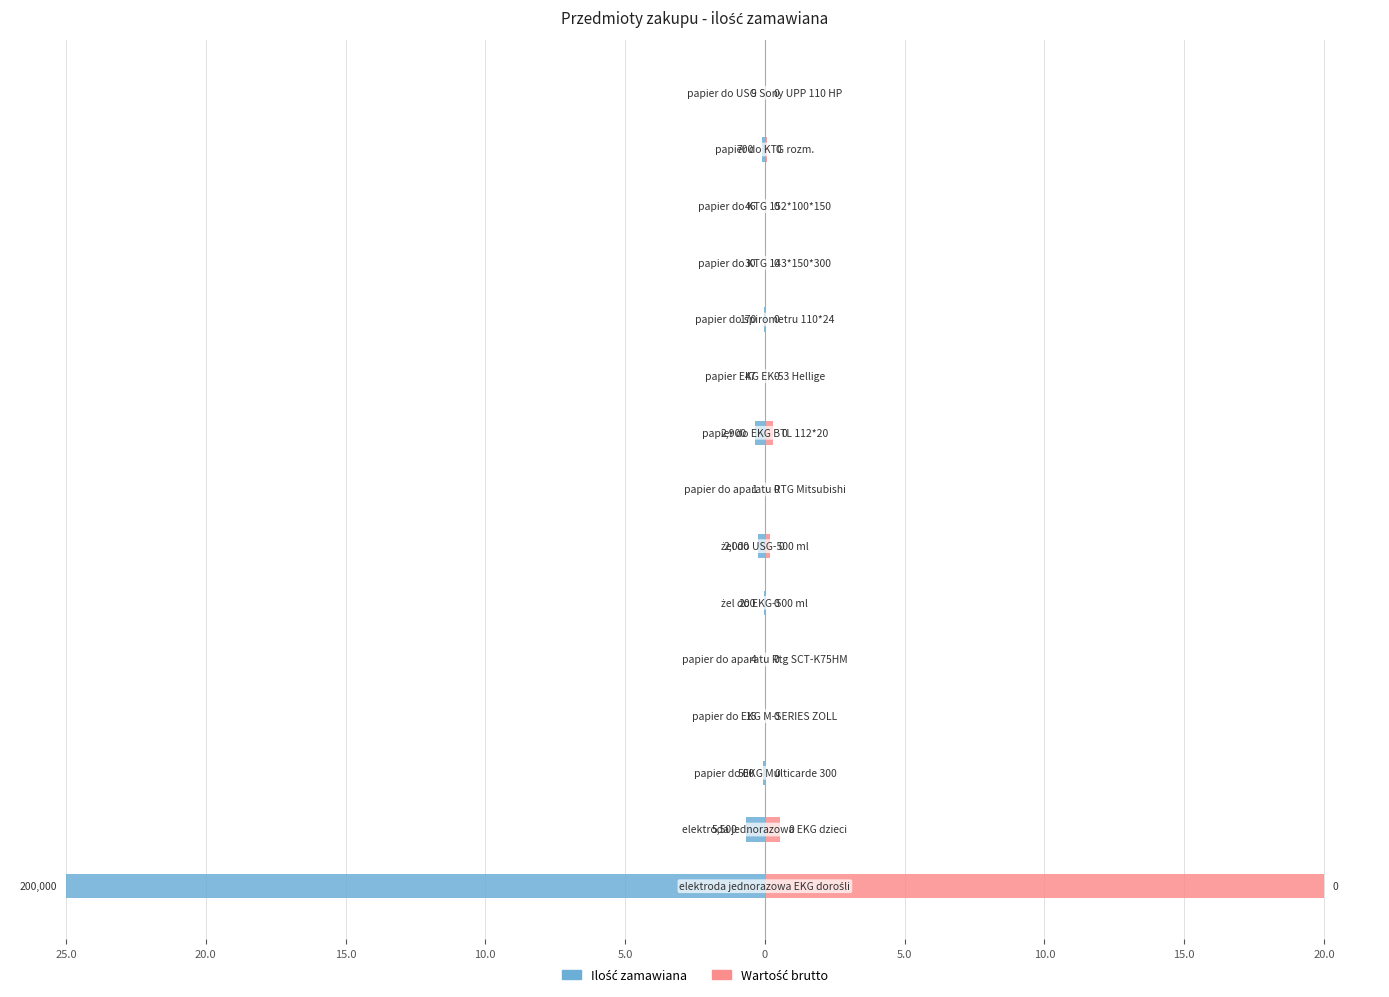

At how many categories does at least one series exceed -9?

15